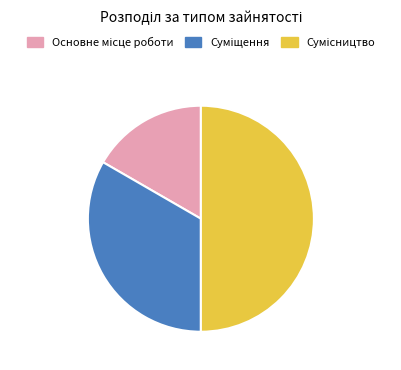

Rank the categories by value from highest to lowest.

Сумісництво, Суміщення, Основне місце роботи